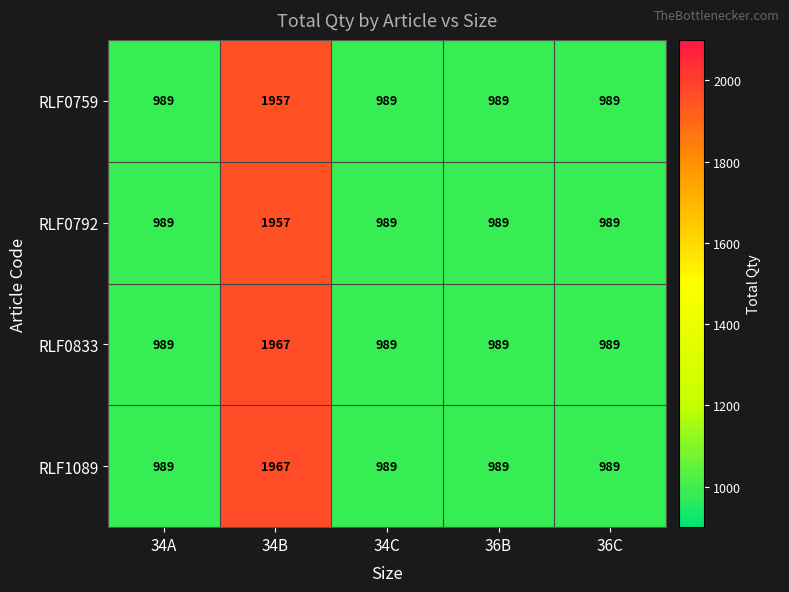

What is the difference between the maximum and minimum values in the RLF1089 series?

978